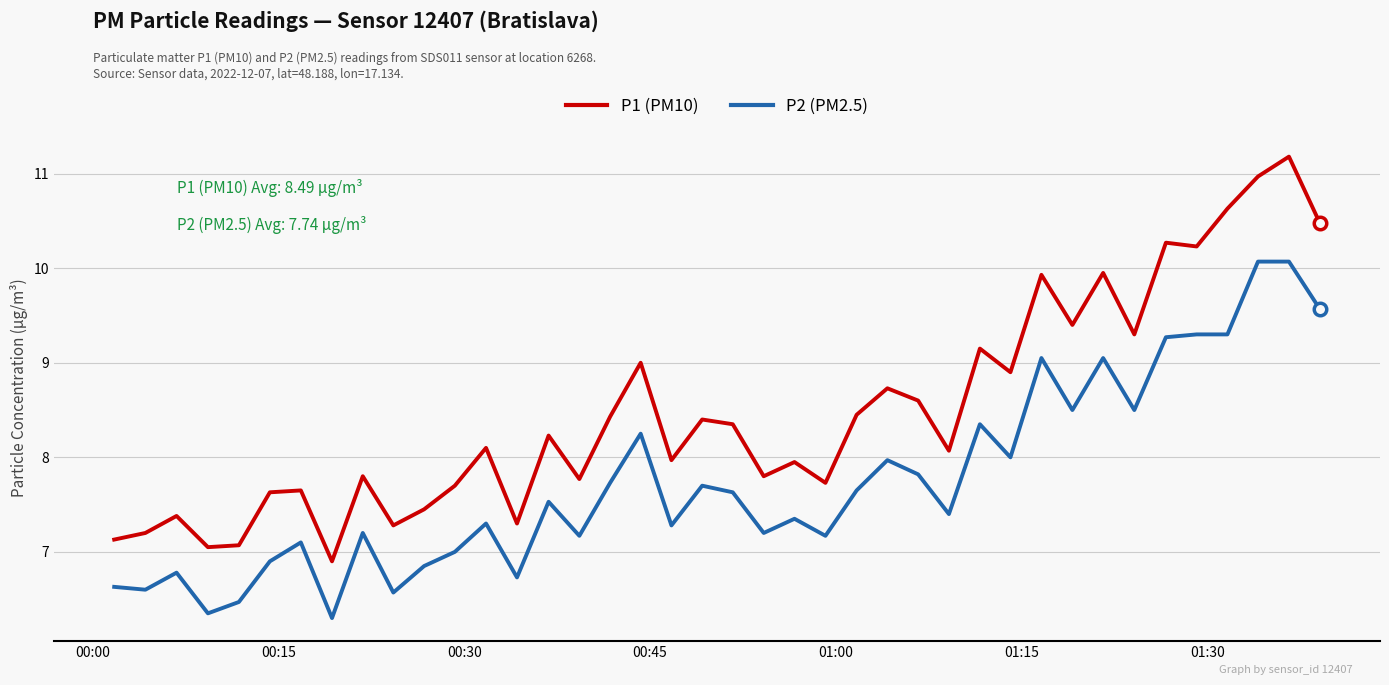

What is the average value of the P1 (PM10) series?

8.5